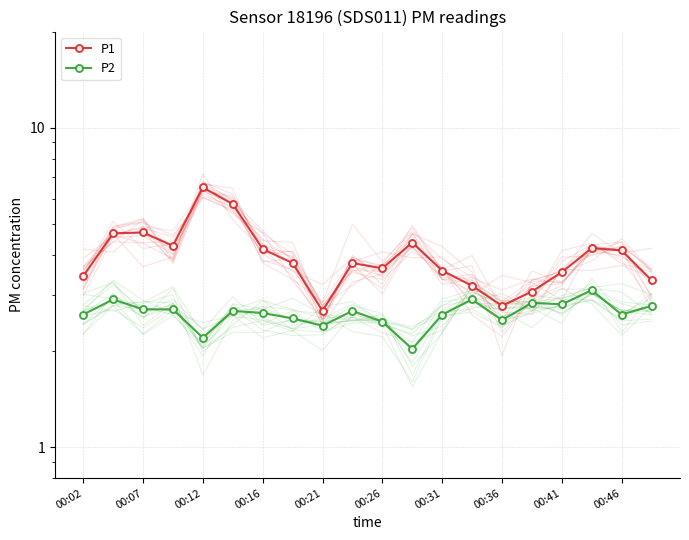

List the series in order of their overall mean, highest first.

P1, P2